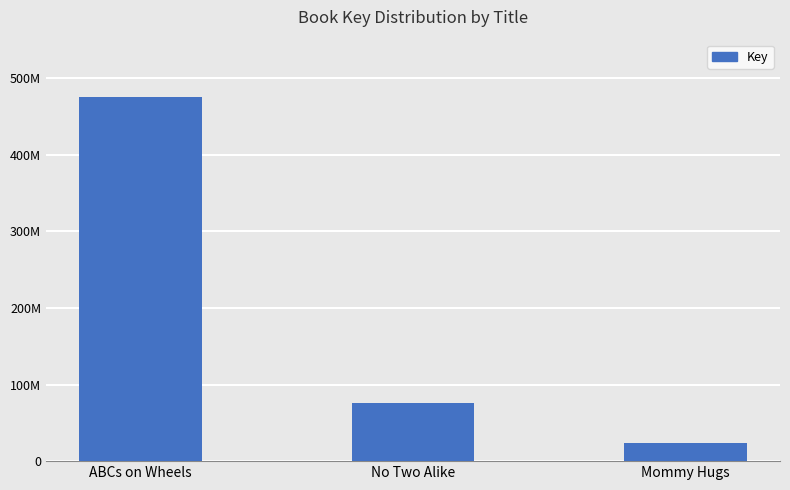

Are the bars grouped side by side (vs. stacked)?

No